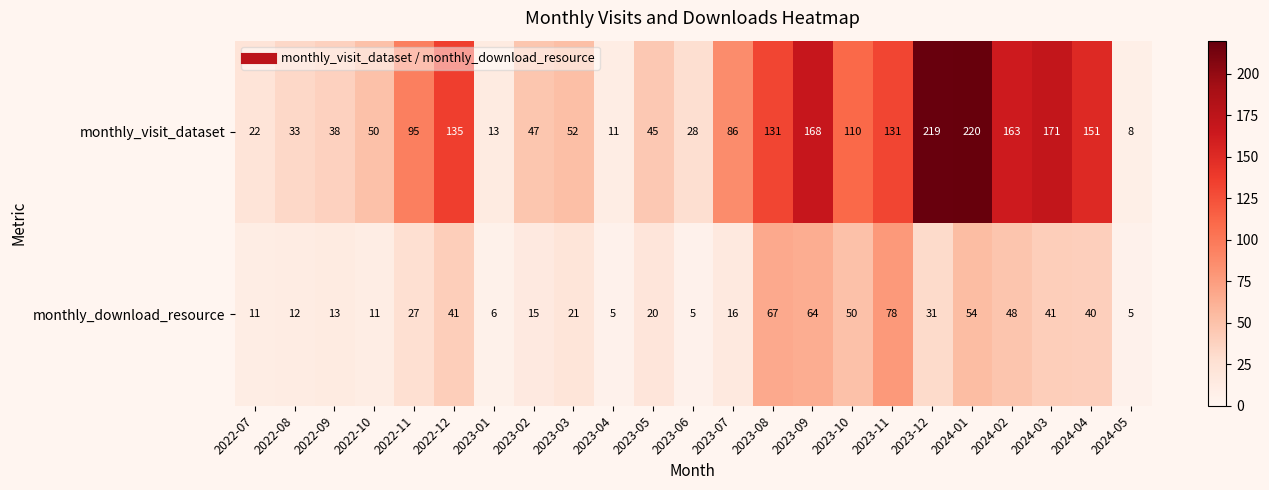

What is the greatest value displayed?

220